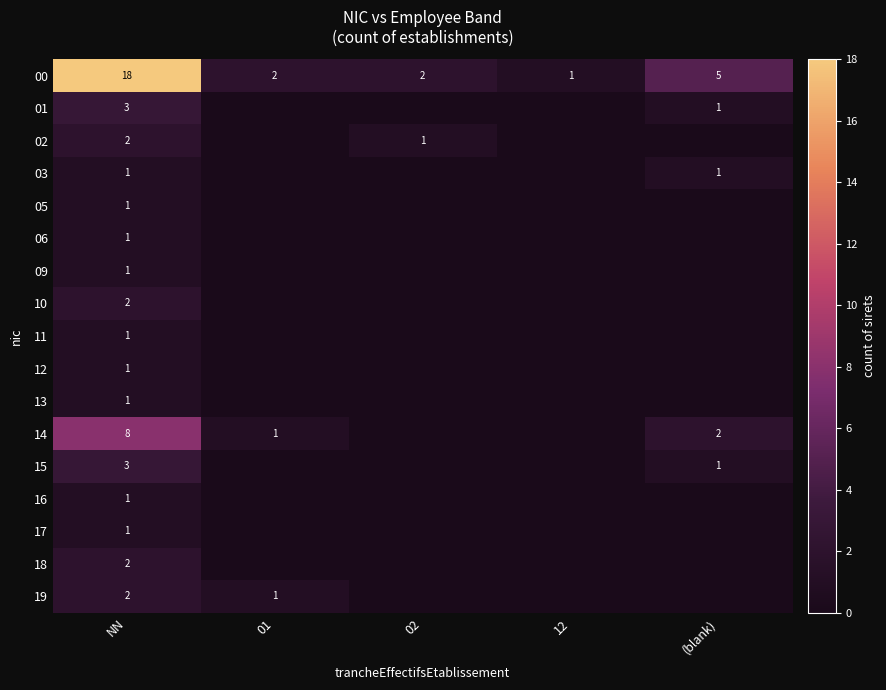

The value of 01 at (blank) is 2. True or false?

False